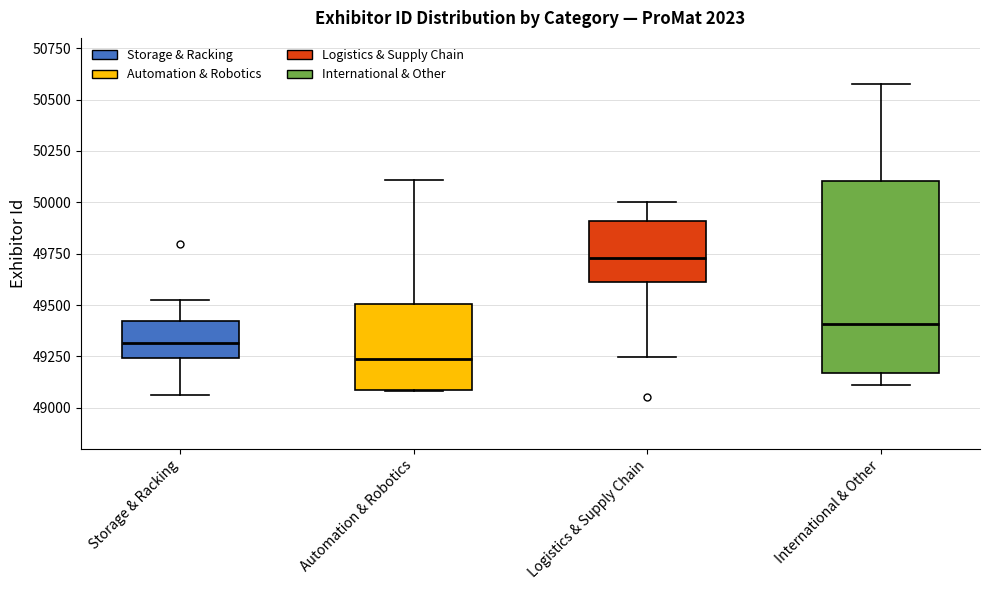

Reading left to right, transcribe this box plot: for each box, give where its median line is, the range the box spans, and where its two whiskers end, as read against the y-axis. The values are not printed on the chart, so give them approximately, as read against the axis.

Storage & Racking: median 49300, box 49250 to 49400, whiskers 49050 to 49500
Automation & Robotics: median 49250, box 49100 to 49500, whiskers 49100 to 50100
Logistics & Supply Chain: median 49750, box 49600 to 49900, whiskers 49250 to 50000
International & Other: median 49400, box 49150 to 50100, whiskers 49100 to 50550